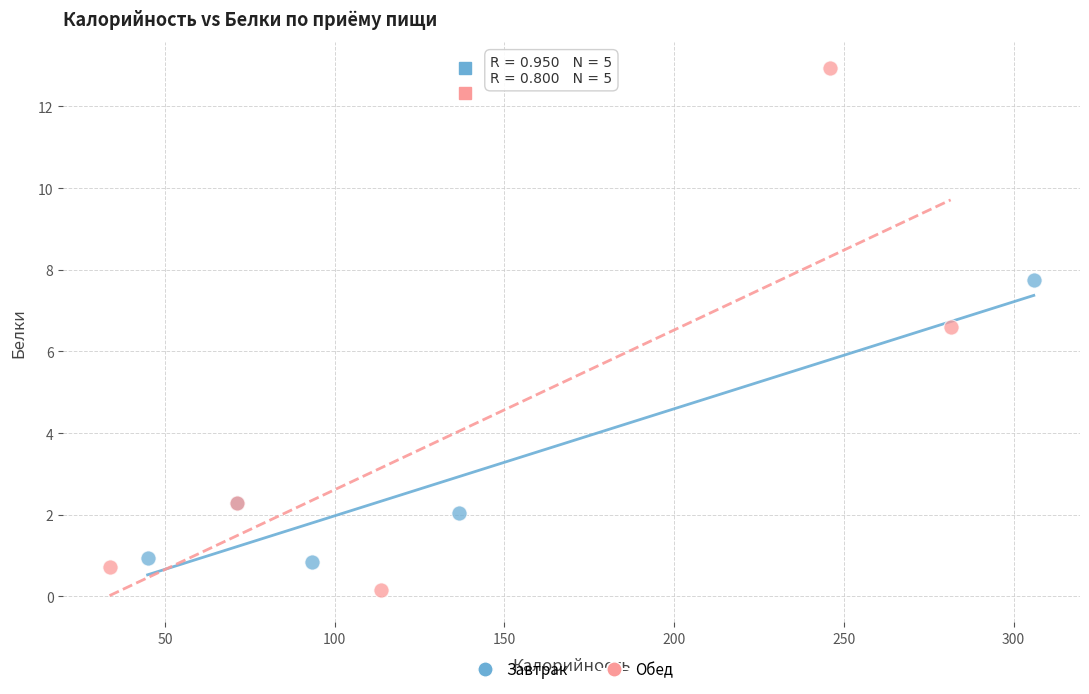

Which series reaches the maximum Y coordinate?

Обед